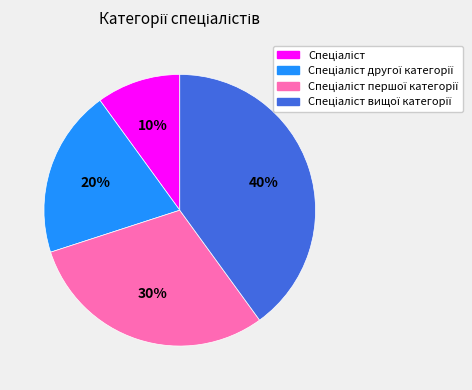

To the nearest percent, what is the average slice percentage?

25%